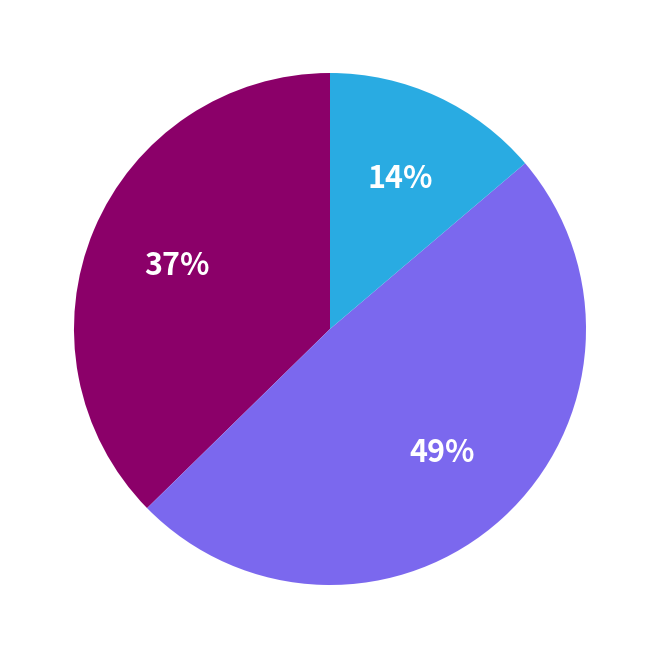

To the nearest percent, what is the difference between the largest and smallest slice percentages?

35%